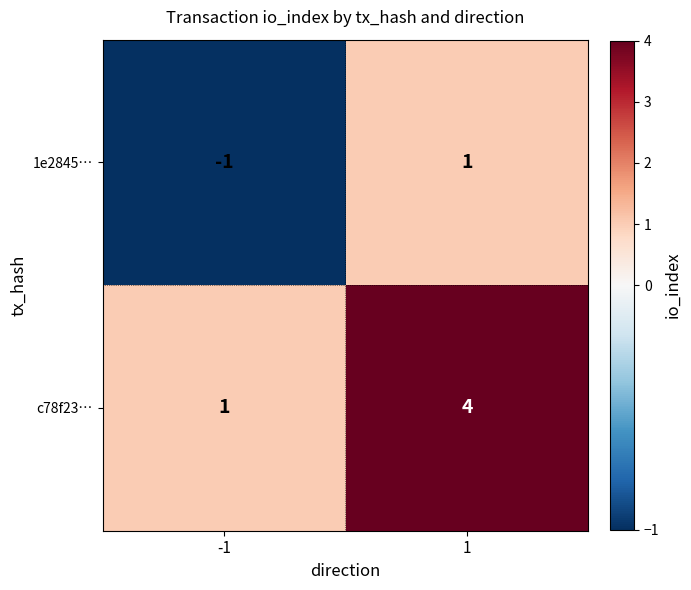

Which category has the highest value across all series?

1